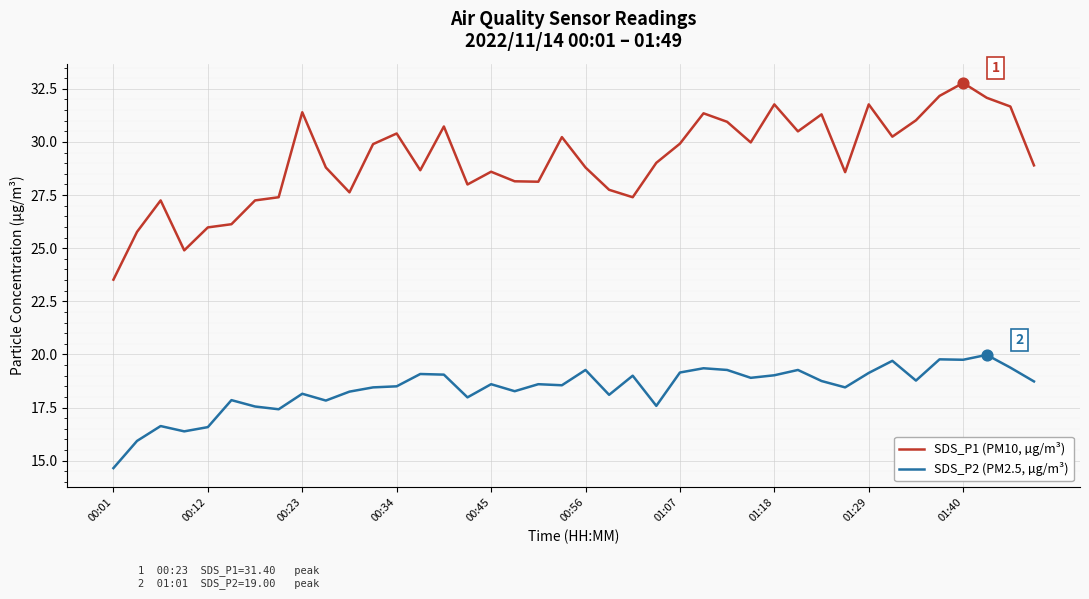

Which series has the largest range (max minus min)?

SDS_P1 (PM10, µg/m³)